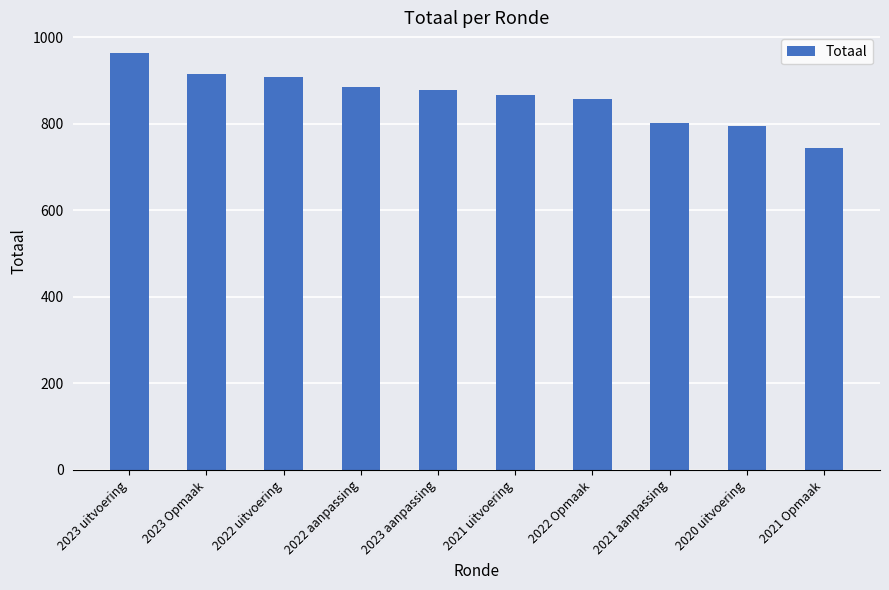

Is it true that the value at 2022 Opmaak is 856?

True